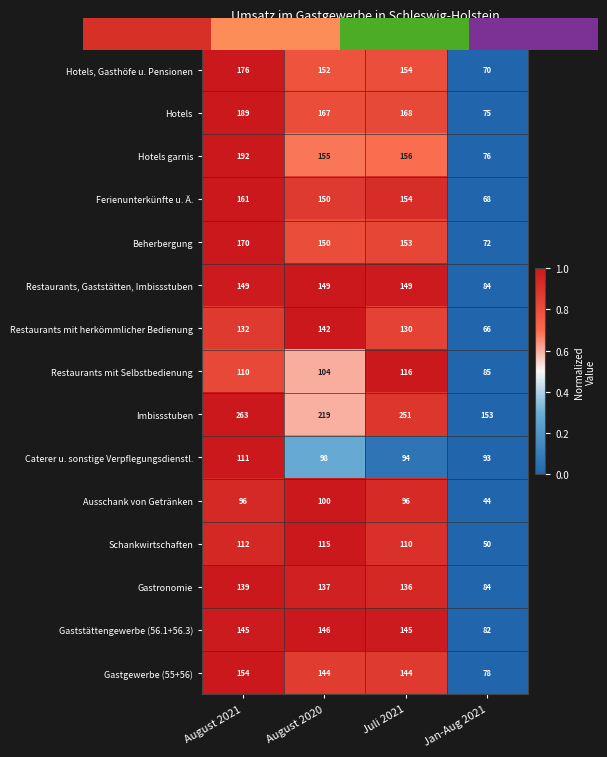

The value of Restaurants mit Selbstbedienung at Jan-Aug 2021 is 49. True or false?

False